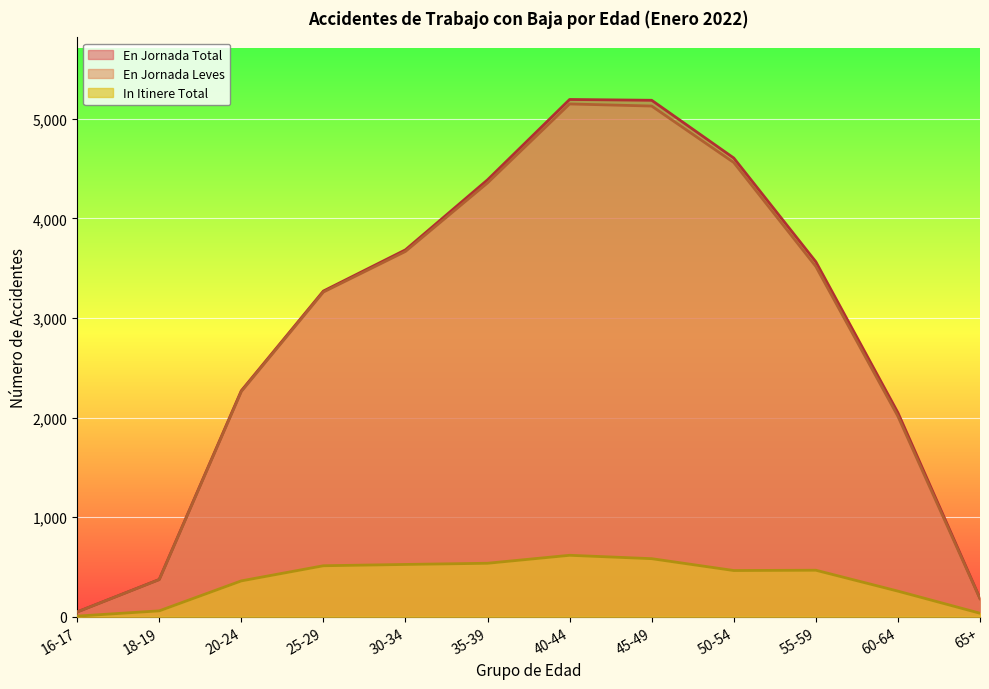

How many lines are shown in the chart?

3